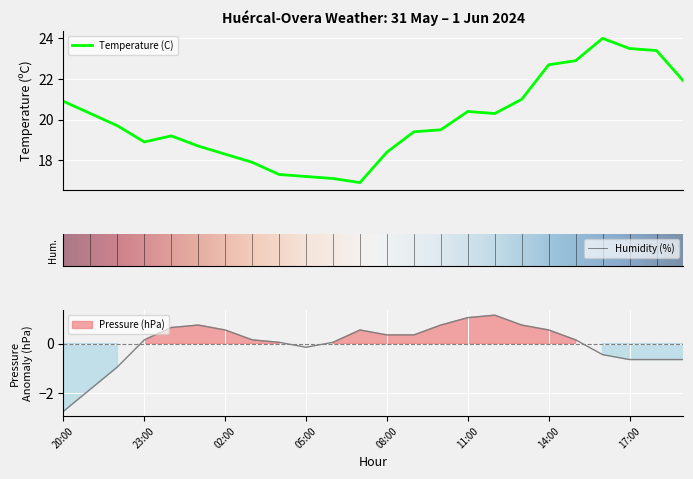

Rank the categories by Pressure (hPa) value from lowest to highest.

20:00, 21:00, 22:00, 17:00, 18:00, 19:00, 16:00, 05:00, 04:00, 06:00, 23:00, 03:00, 15:00, 08:00, 09:00, 02:00, 07:00, 14:00, 00:00, 01:00, 10:00, 13:00, 11:00, 12:00